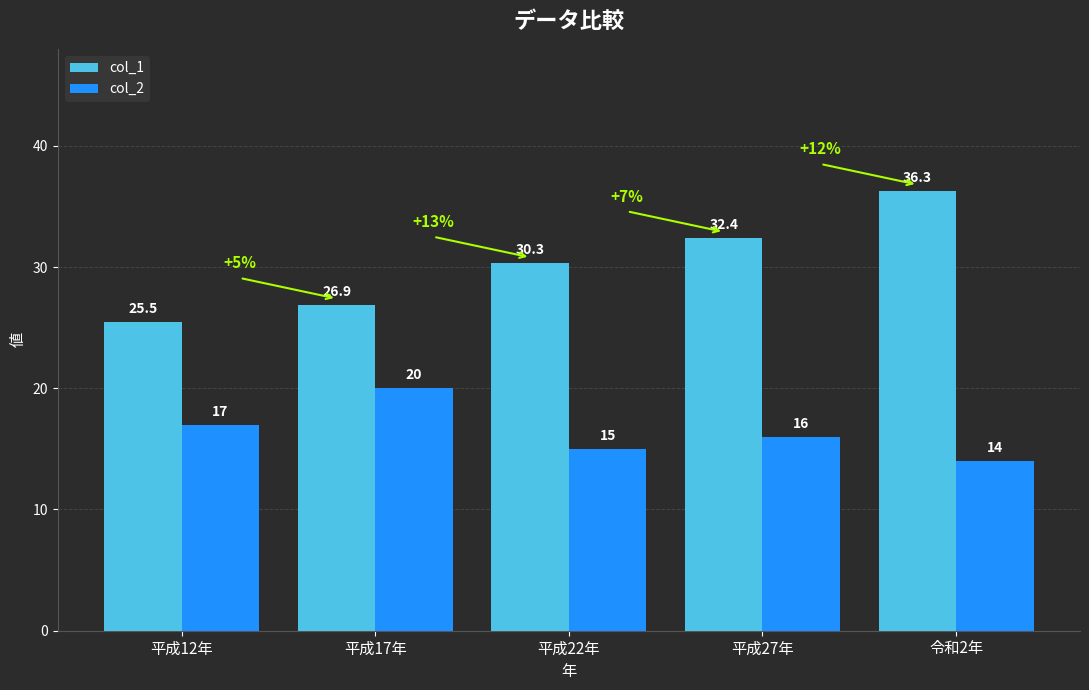

Are the bars grouped side by side (vs. stacked)?

Yes